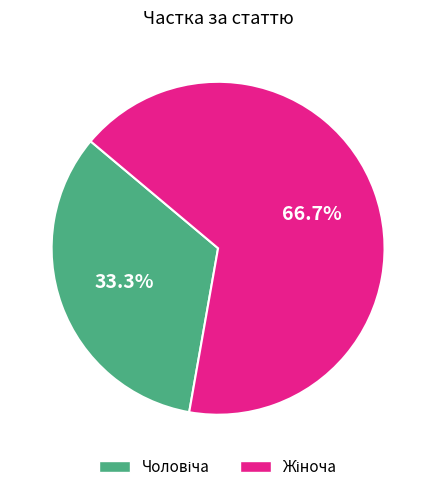

Does any single category account for the majority?

Yes